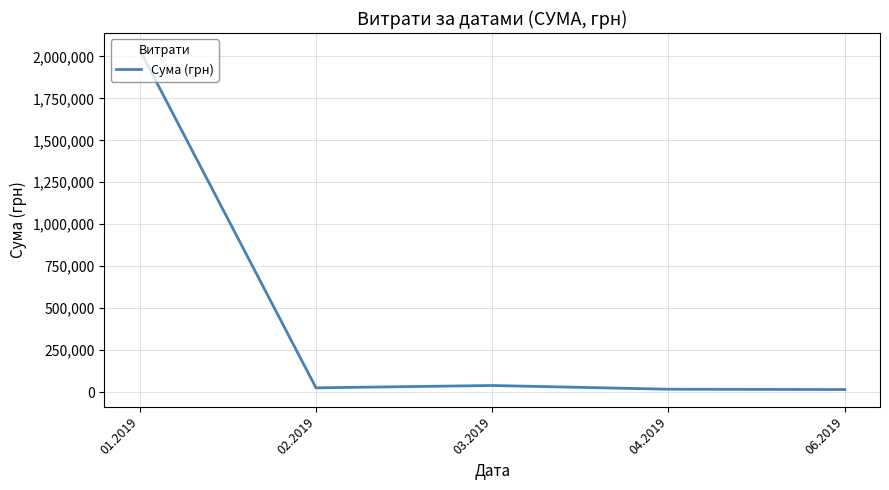

True or false: the data shows 25226.7 at 02.2019.

True